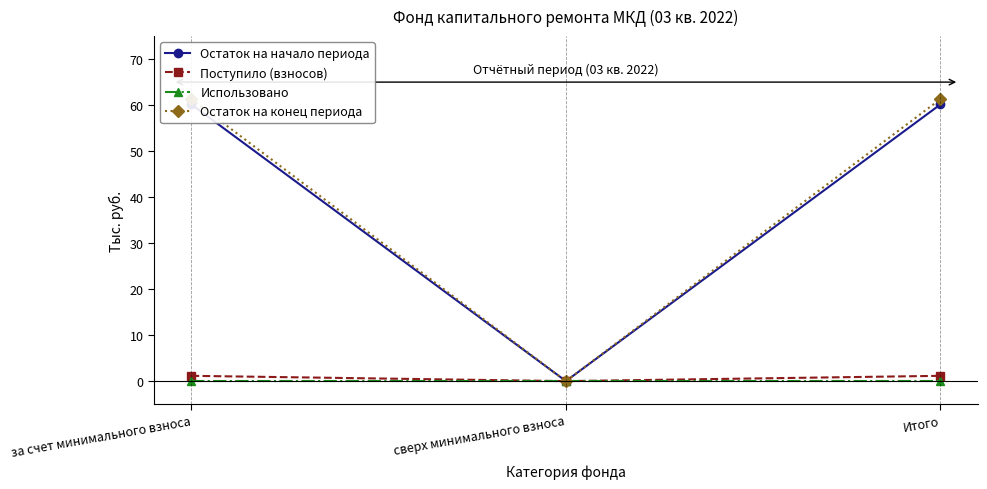

Rank the categories by Остаток на начало периода value from lowest to highest.

сверх минимального взноса, за счет минимального взноса, Итого